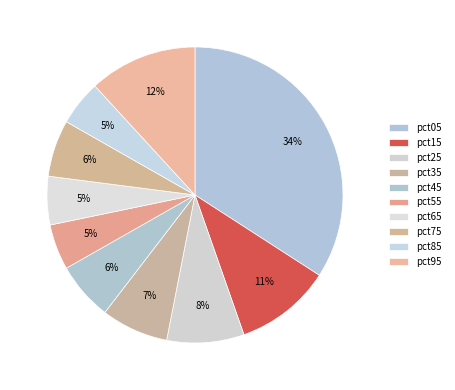

Does any single category account for the majority?

No